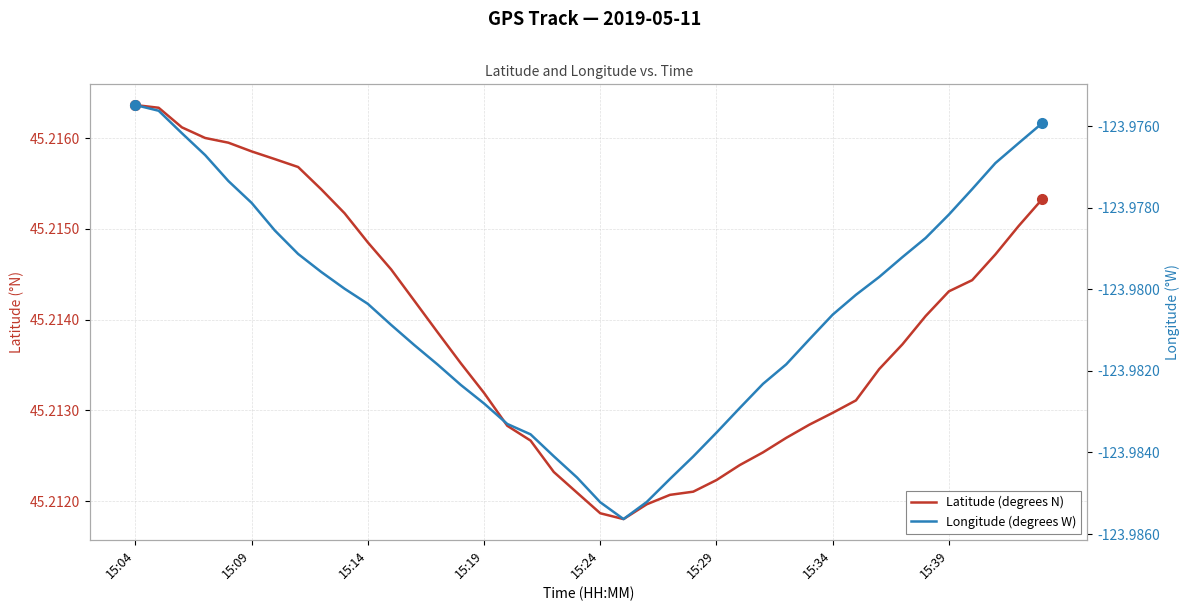

What is the greatest value displayed?

45.2